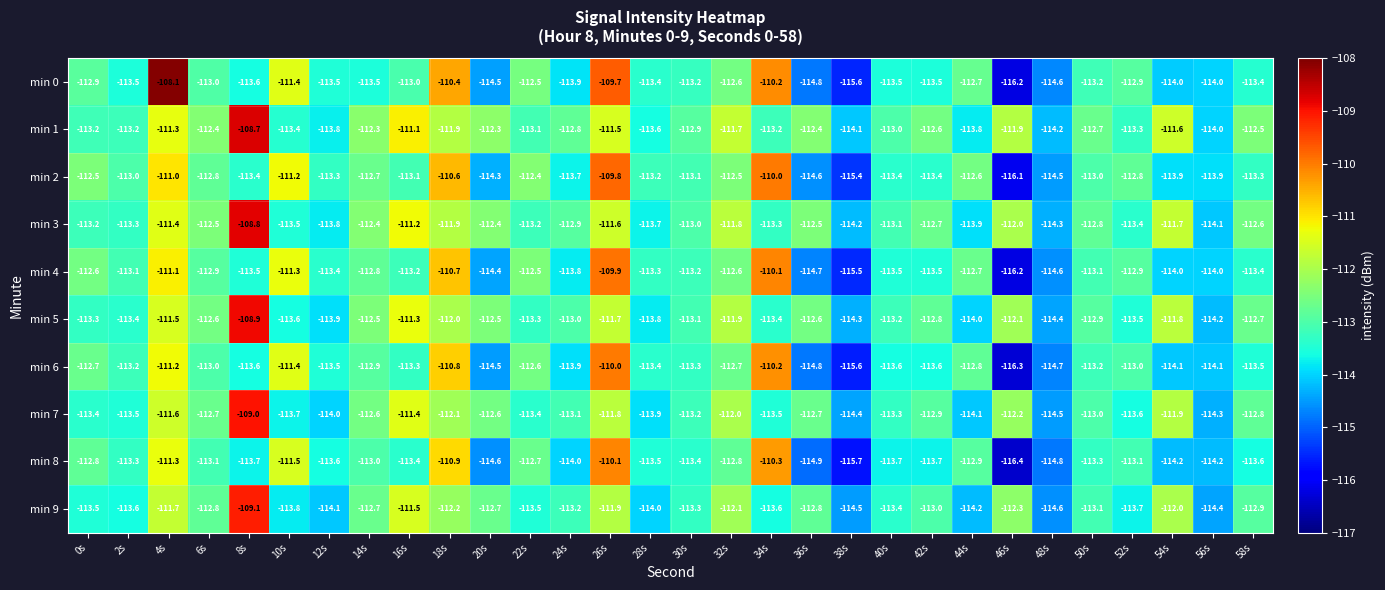

Which series has the largest range (max minus min)?

min 0